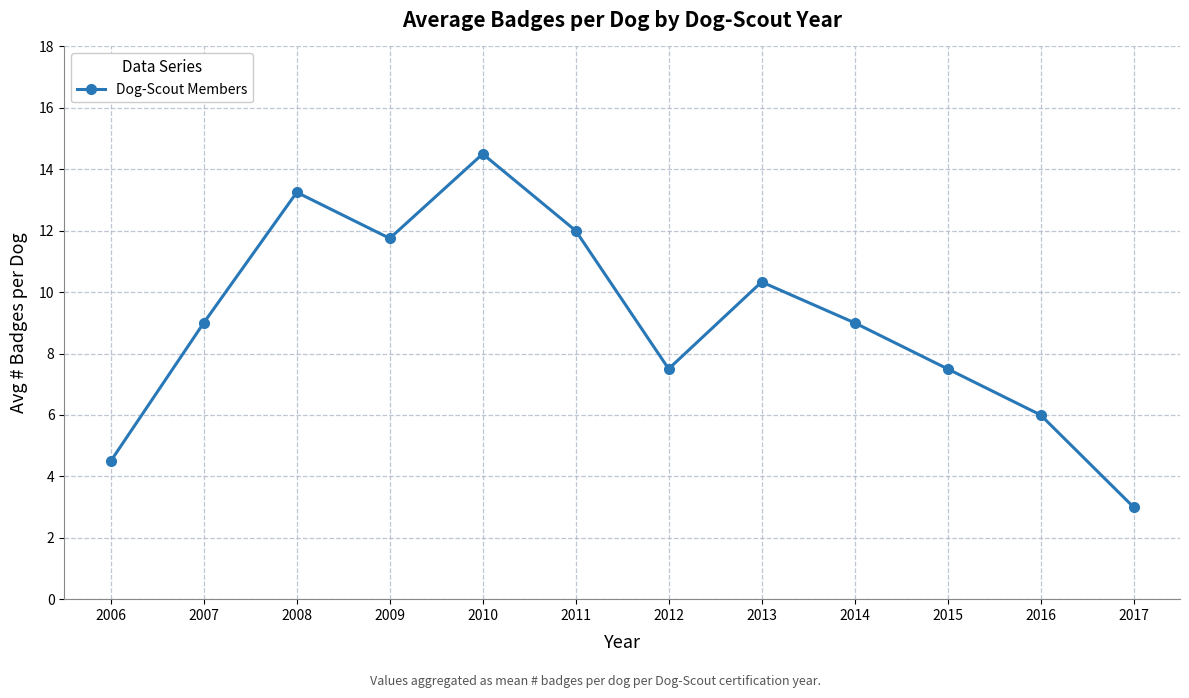

How many lines are shown in the chart?

1